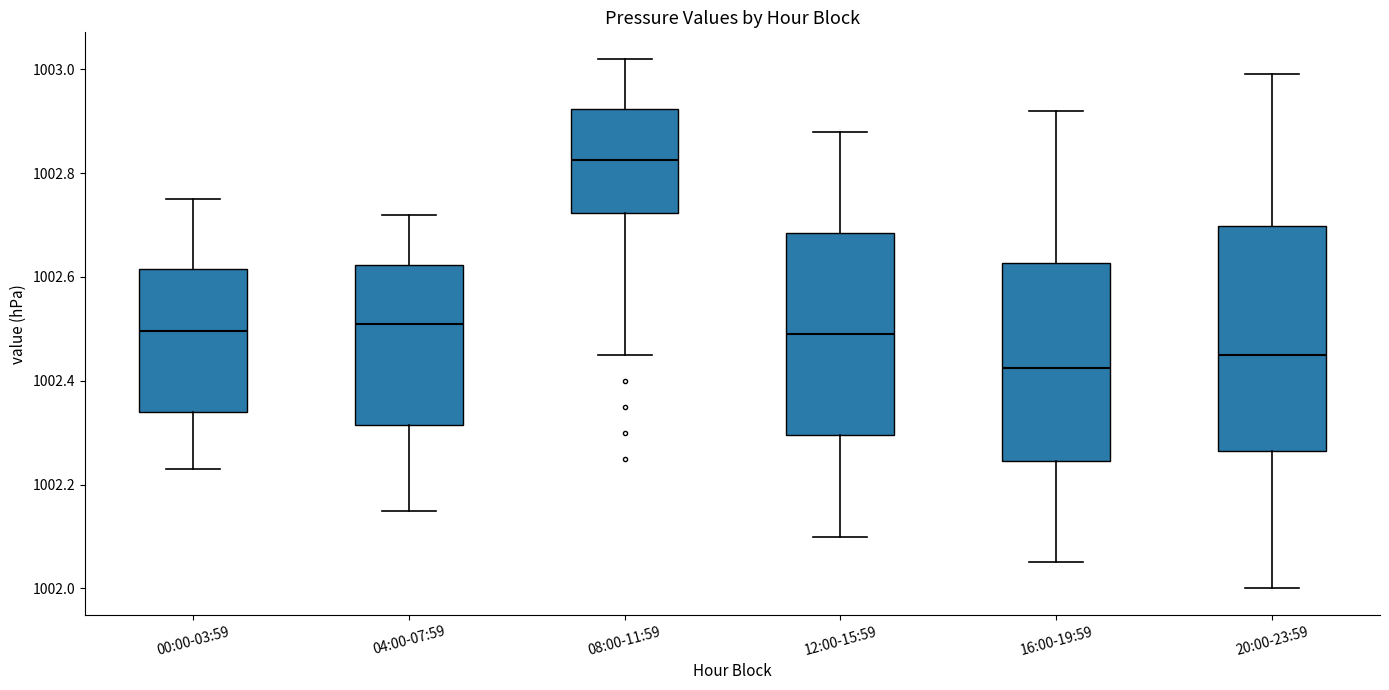

Reading left to right, read every box against the y-axis: the position of its median line, the range the box covers, and the ends of its whiskers. The values are not printed on the chart, so give them approximately, as read against the axis.

00:00-03:59: median 1002.50, box 1002.34 to 1002.62, whiskers 1002.24 to 1002.76
04:00-07:59: median 1002.52, box 1002.32 to 1002.62, whiskers 1002.16 to 1002.72
08:00-11:59: median 1002.82, box 1002.72 to 1002.92, whiskers 1002.46 to 1003.02
12:00-15:59: median 1002.50, box 1002.30 to 1002.68, whiskers 1002.10 to 1002.88
16:00-19:59: median 1002.42, box 1002.24 to 1002.62, whiskers 1002.06 to 1002.92
20:00-23:59: median 1002.46, box 1002.26 to 1002.70, whiskers 1002.00 to 1003.00